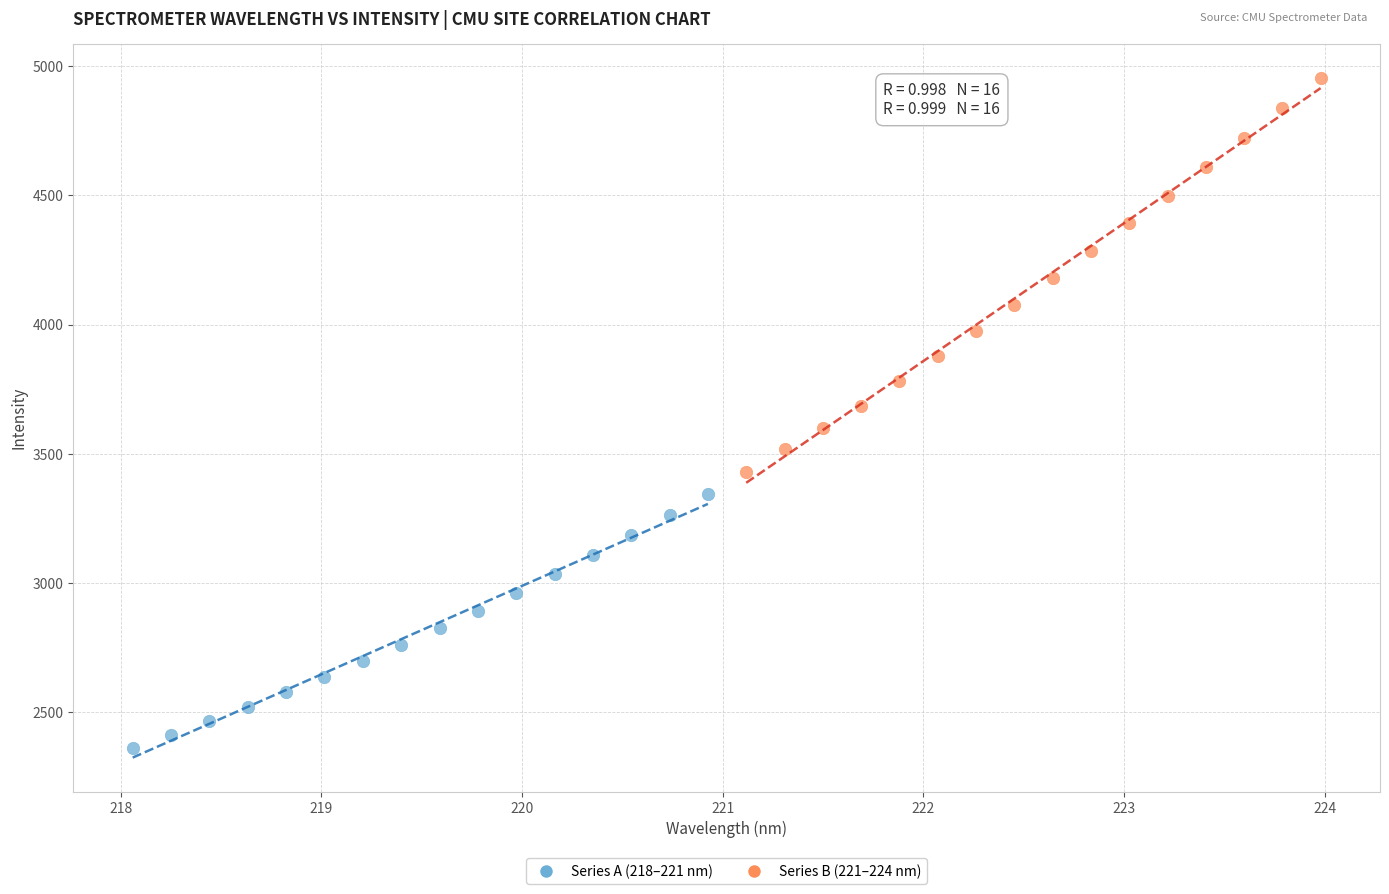

Which series contains the lowest Y value?

Series A (218–221 nm)